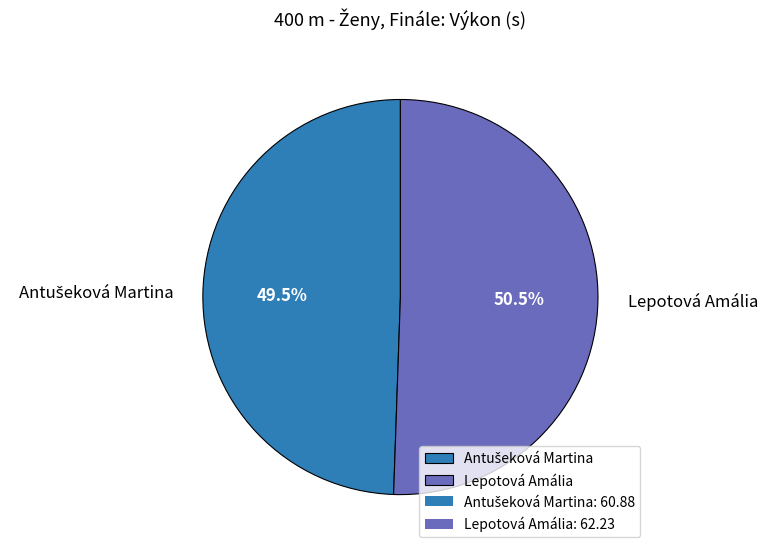

What portion of the pie excludes Lepotová Amália?

49.5%